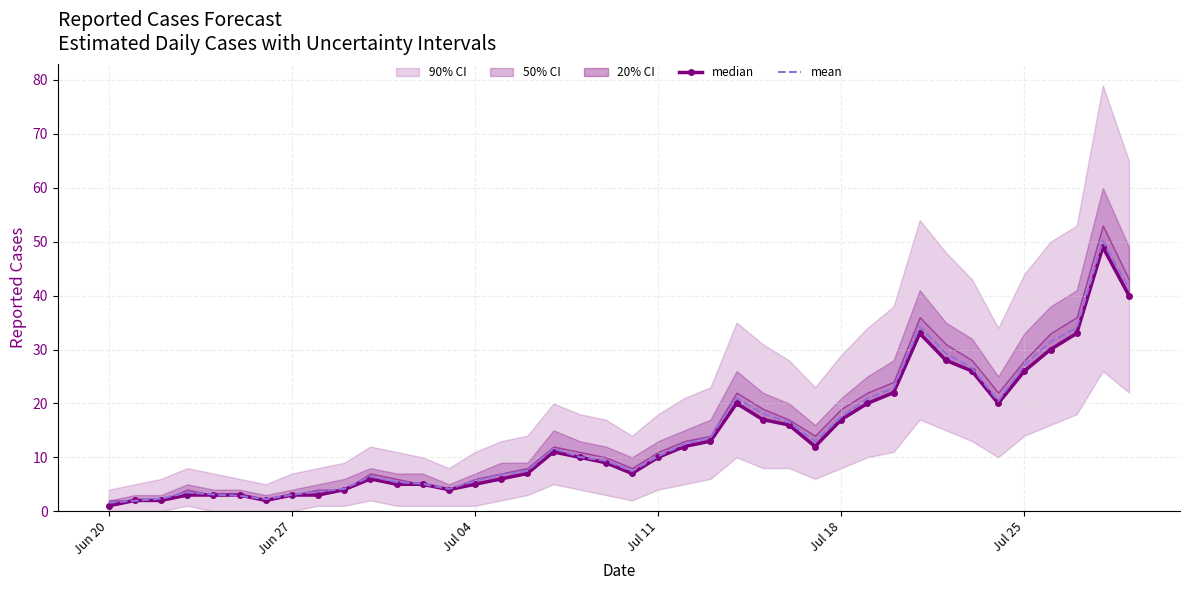

True or false: median and mean intersect in this chart.

True